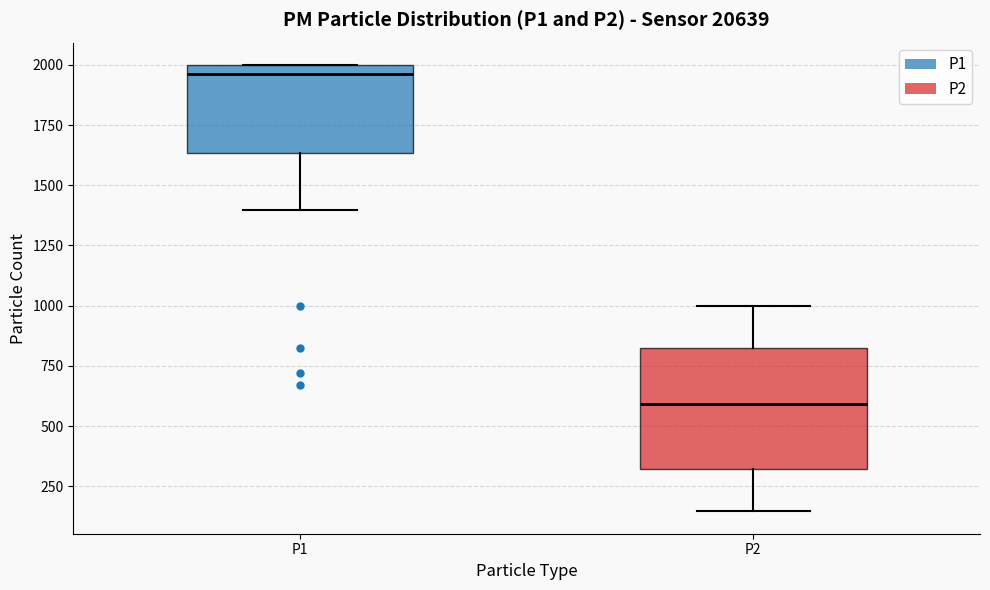

Where does the median line of the box for P2 sit on the y-axis? The values are not printed on the chart, so give them approximately, as read against the axis.

600